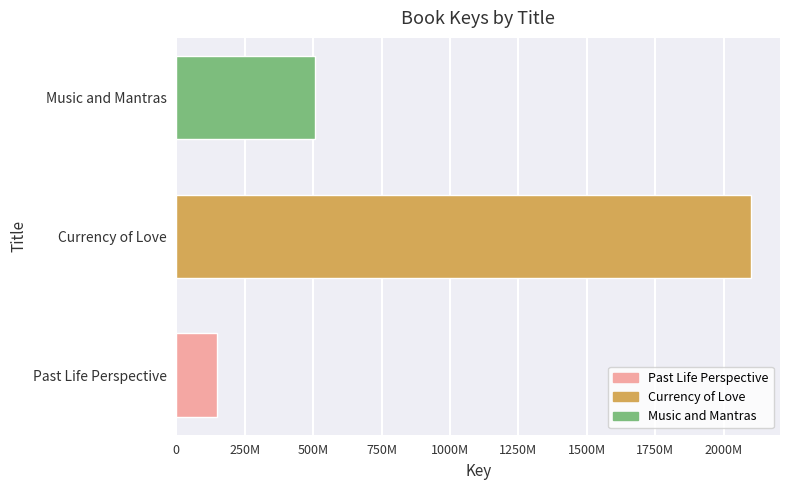

Are the bars horizontal?

Yes